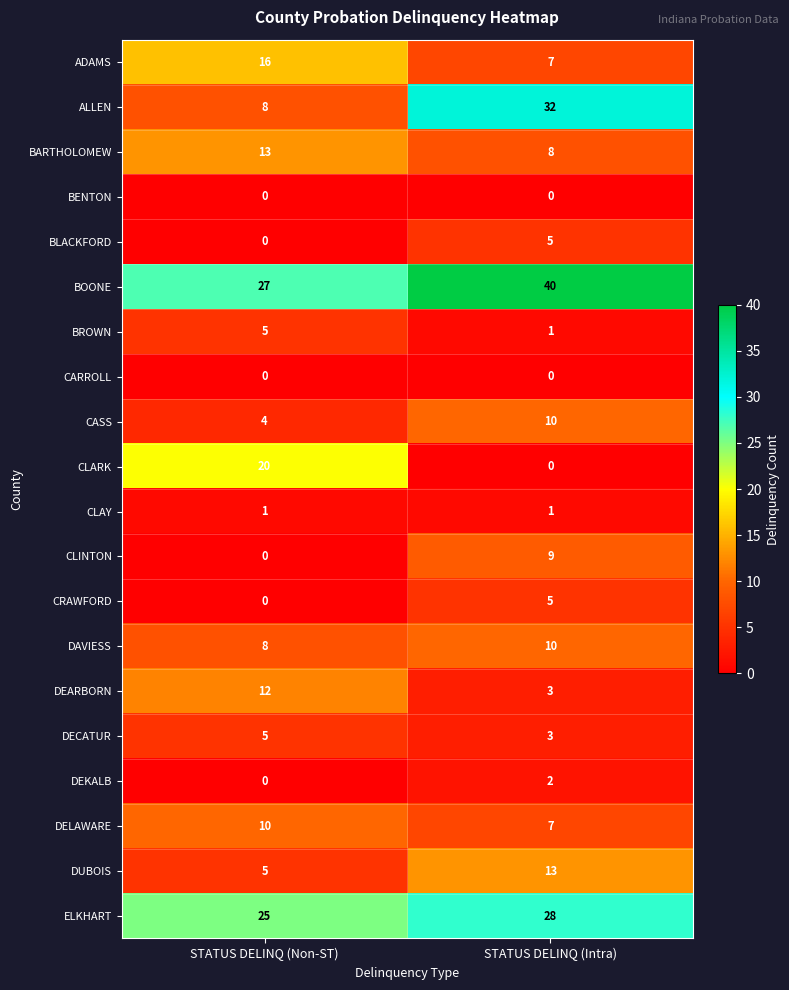

The value of DAVIESS at STATUS DELINQ (Intra) is 4. True or false?

False